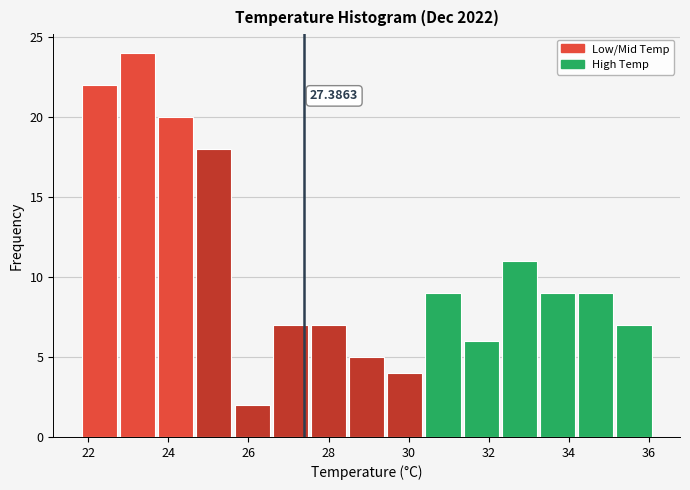

Over which range of the x-axis is the bar tallest?

22.8 to 23.8